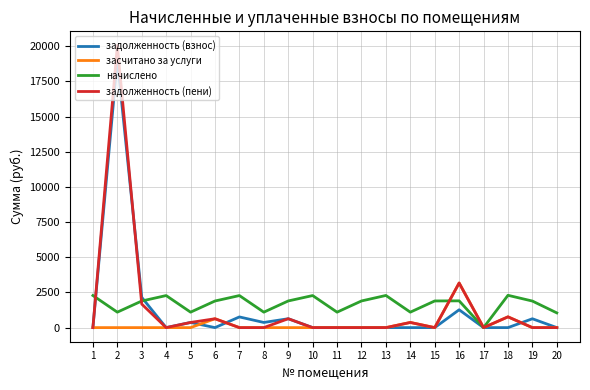

What is the highest value of the начислено series?

2297.0